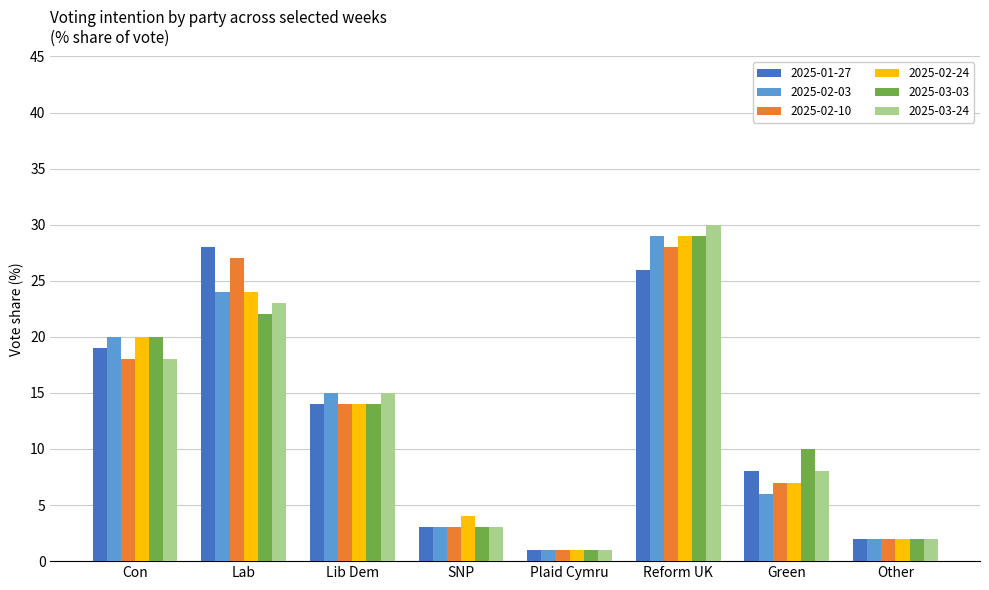

What is the value of the 2025-03-24 bar at the 4th from the left?

3.0